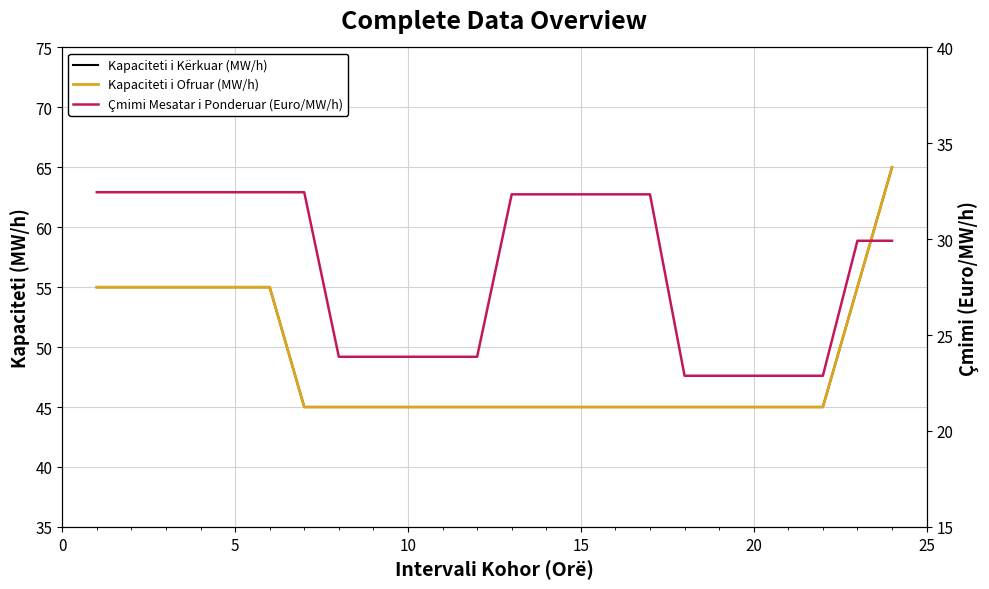

Does the chart have visible grid lines?

Yes